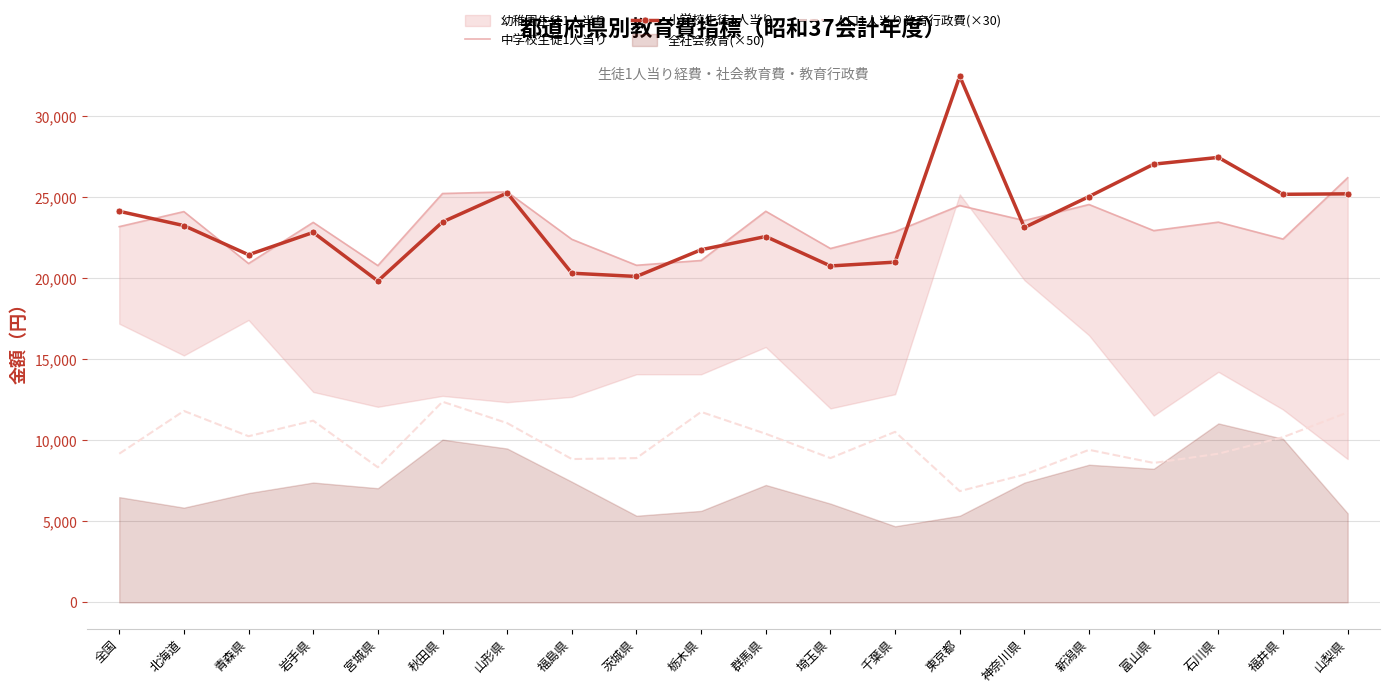

Is the value of 中学校生徒1人当り at 新潟県 greater than the value of 人口1人当り教育行政費(×30) at 青森県?

Yes